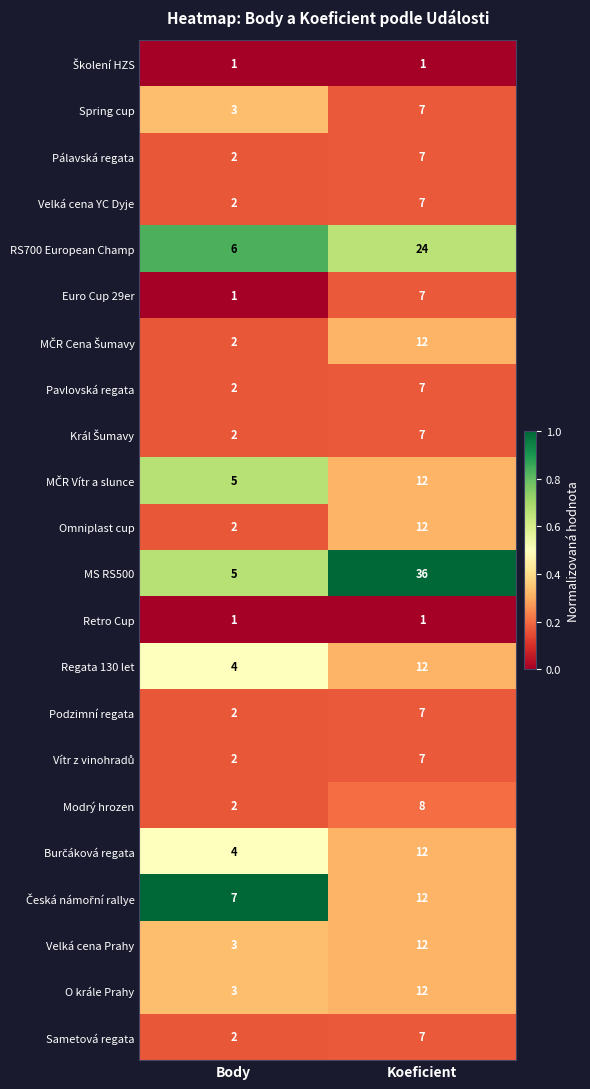

Which category has the lowest value in the Velká cena YC Dyje series?

Body